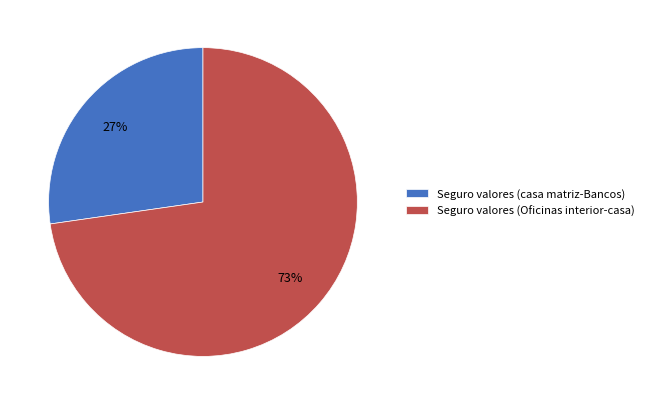

Which category has the biggest portion of the pie?

Seguro valores (Oficinas interior-casa)